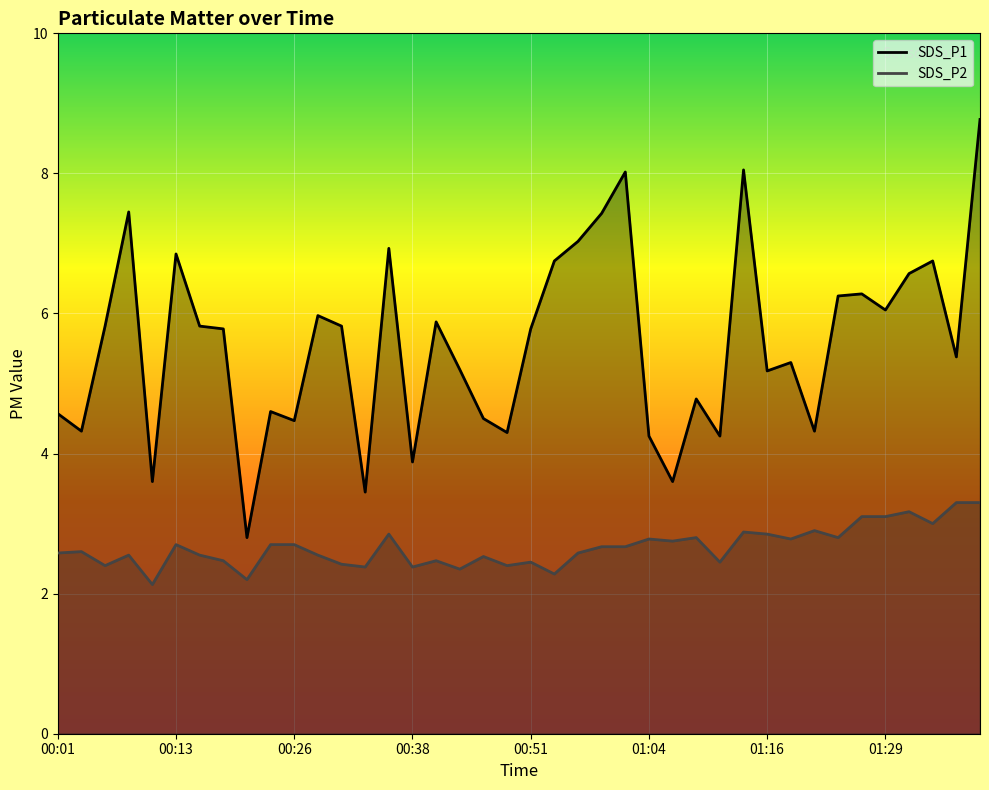

What are all the series names shown in the legend?

SDS_P1, SDS_P2